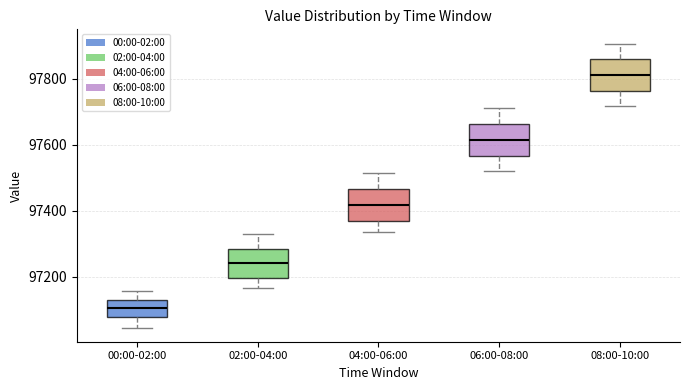

Where does the median line of the box for 04:00-06:00 sit on the y-axis? The values are not printed on the chart, so give them approximately, as read against the axis.

97420